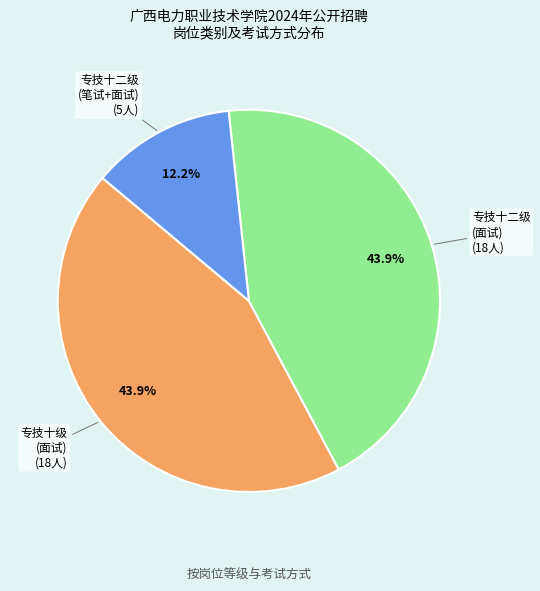

To the nearest percent, what is the difference between the largest and smallest slice percentages?

32%